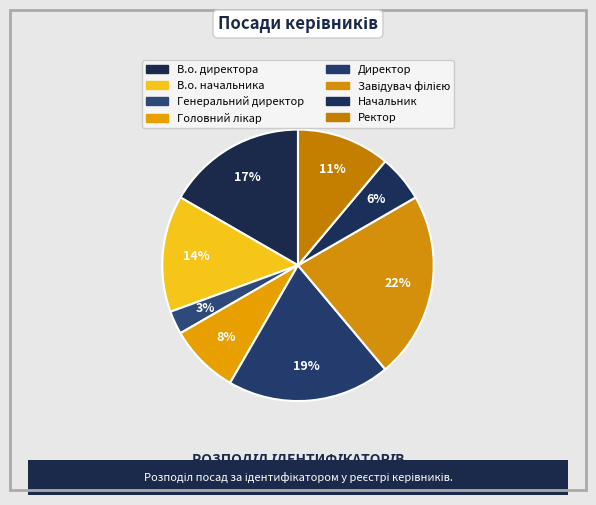

Rank the categories by value from highest to lowest.

Завідувач філією, Директор, В.о. директора, В.о. начальника, Ректор, Головний лікар, Начальник, Генеральний директор